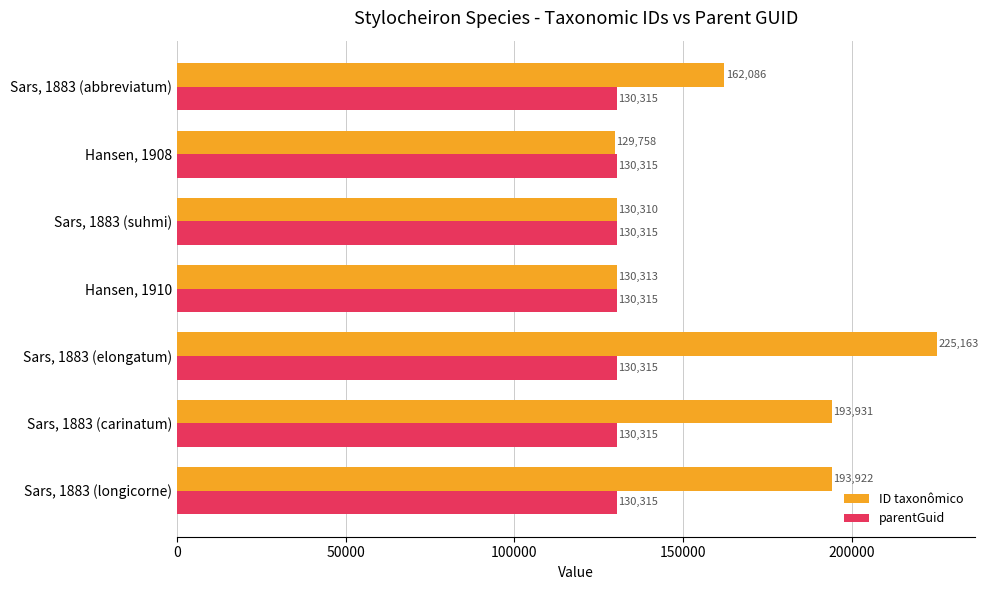

What is the difference between the highest and lowest values at Sars, 1883 (suhmi)?

5